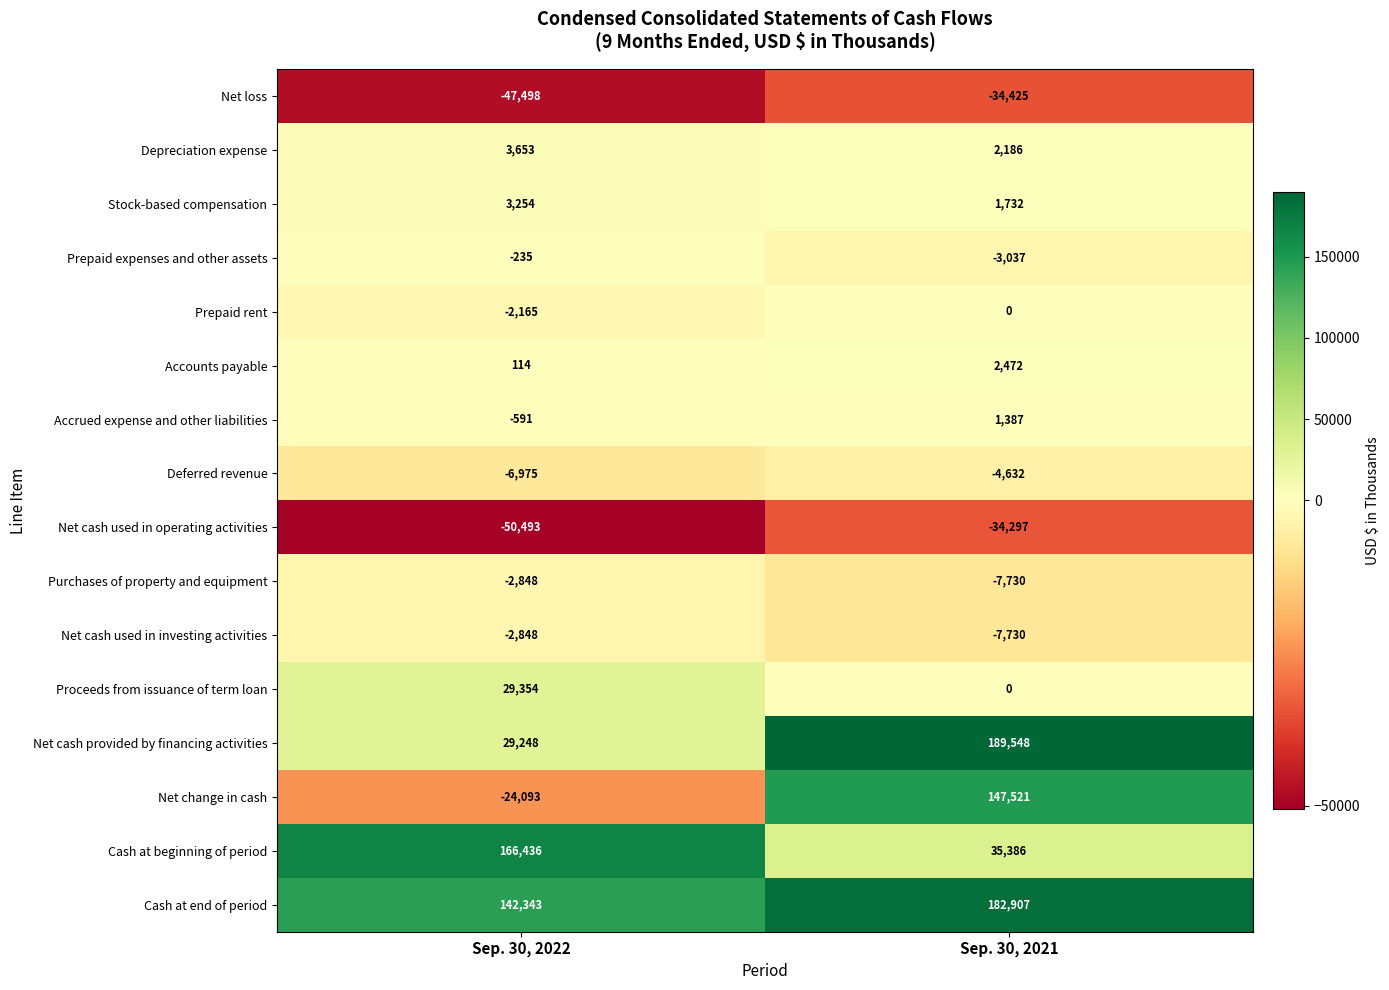

List the labels in order of Net loss value, largest first.

Sep. 30, 2021, Sep. 30, 2022